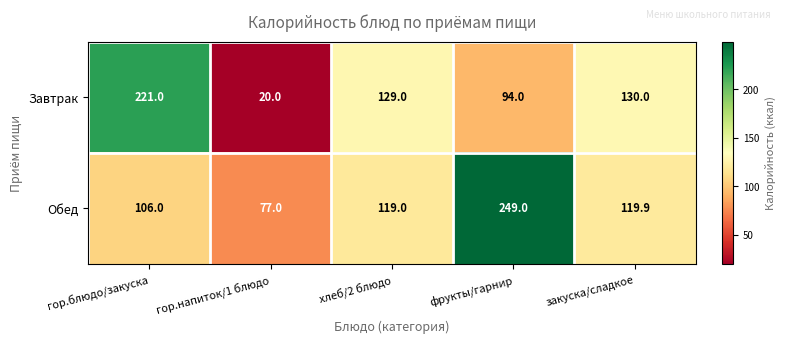

Which series has the largest range (max minus min)?

Завтрак